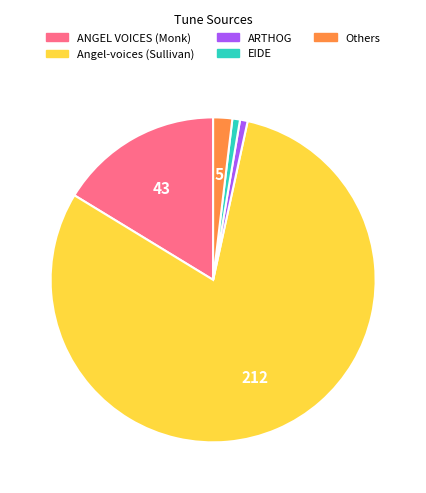

Is it true that Angel-voices (Sullivan) is 72% of the pie?

False